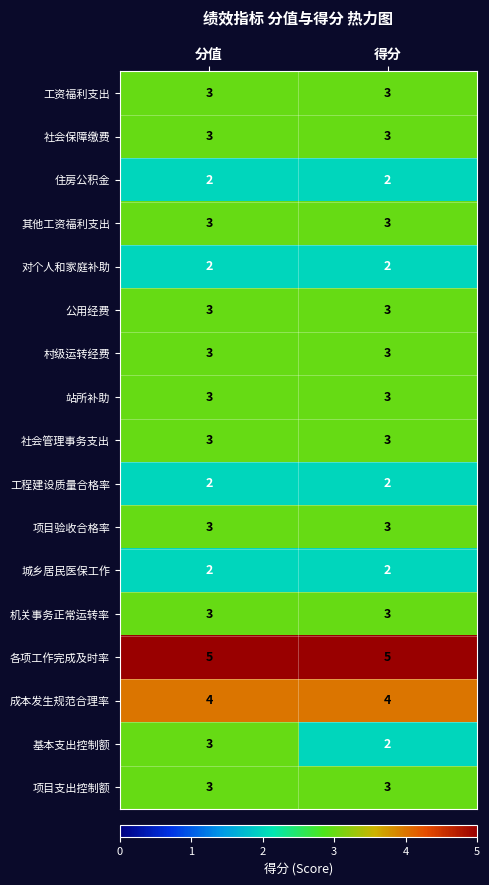

True or false: 基本支出控制额 has a value of 3 at 得分.

False